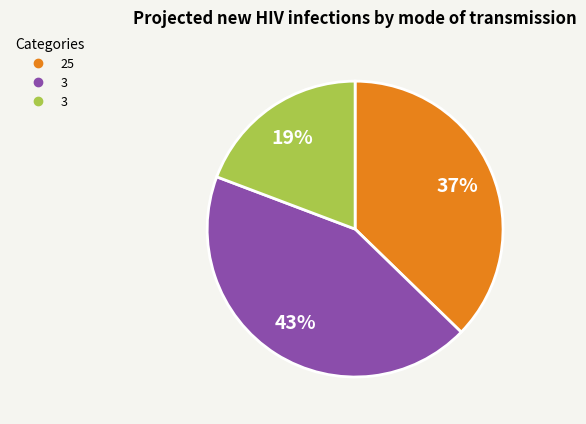

To the nearest percent, what is the average slice percentage?

33%